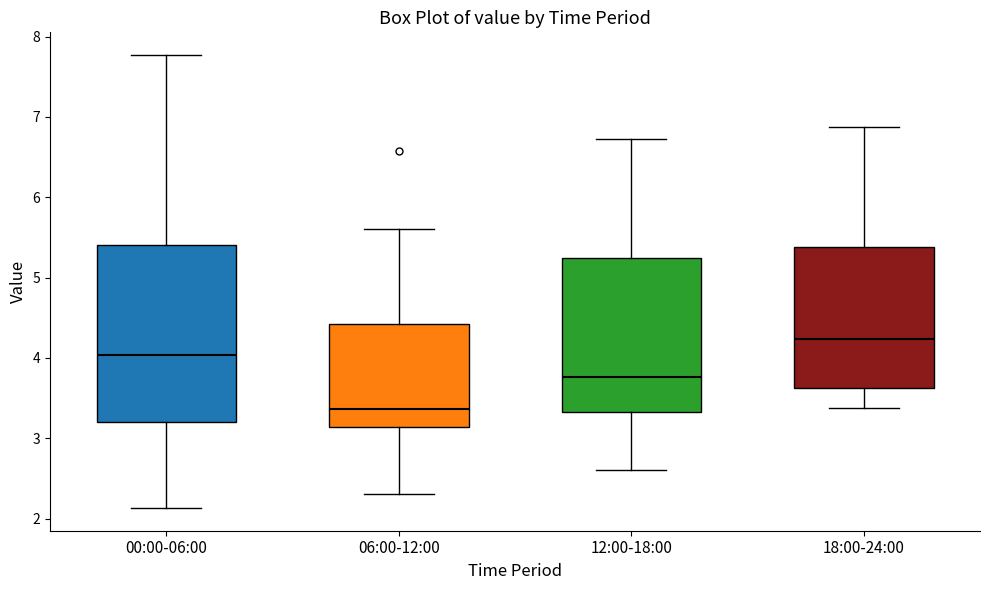

Where does the median line of the box for 00:00-06:00 sit on the y-axis? The values are not printed on the chart, so give them approximately, as read against the axis.

4.0